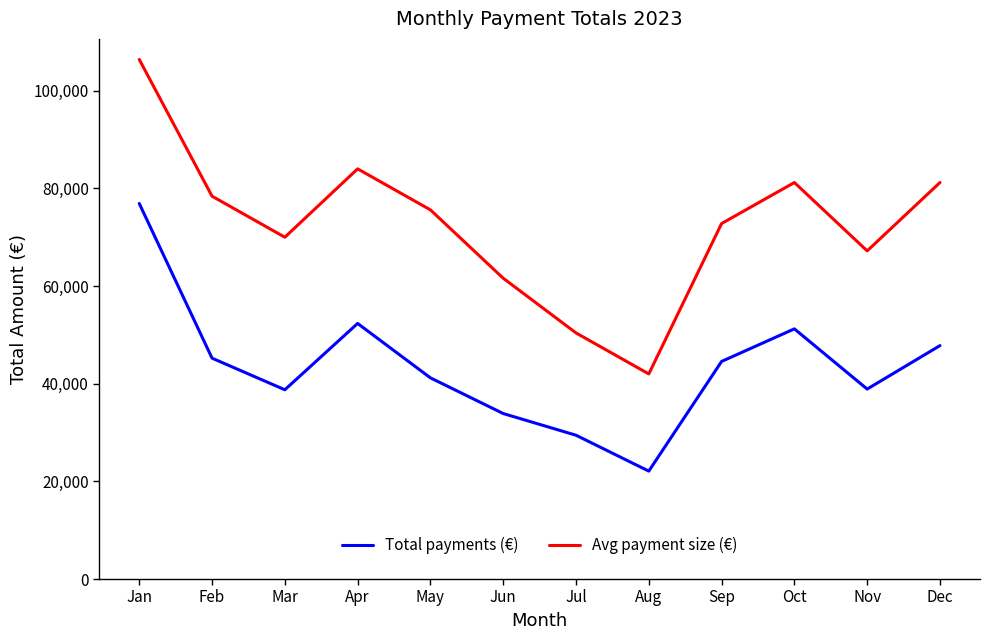

True or false: Avg payment size (€) and Total payments (€) cross at least once.

False